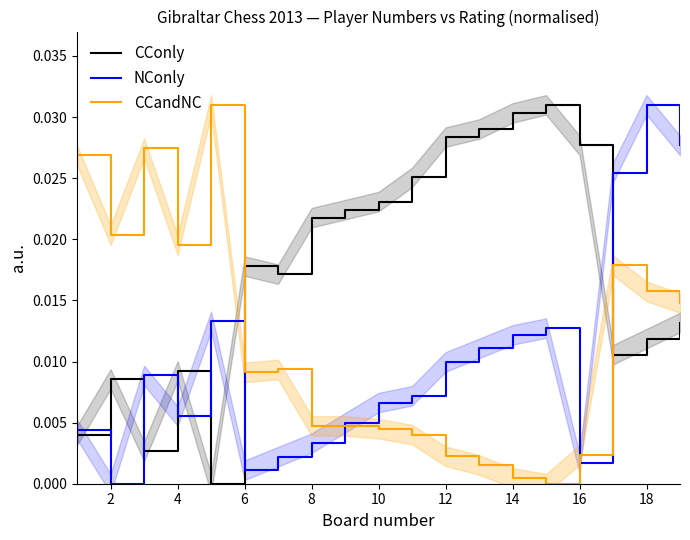

Which series has the largest range (max minus min)?

CConly